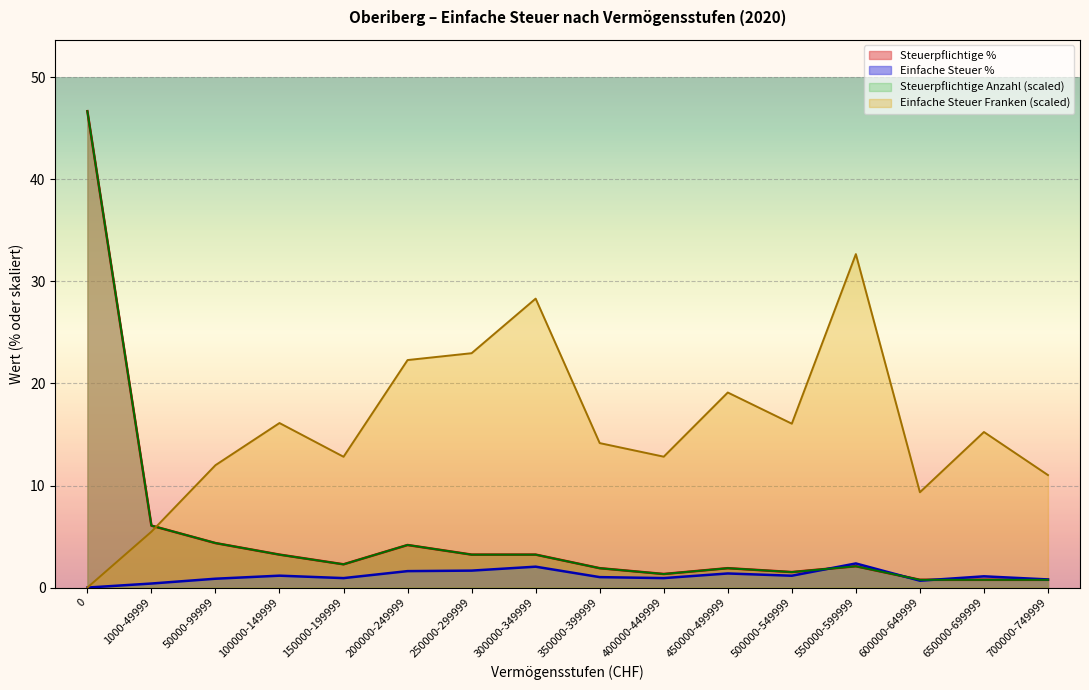

How many categories are shown in the chart?

16